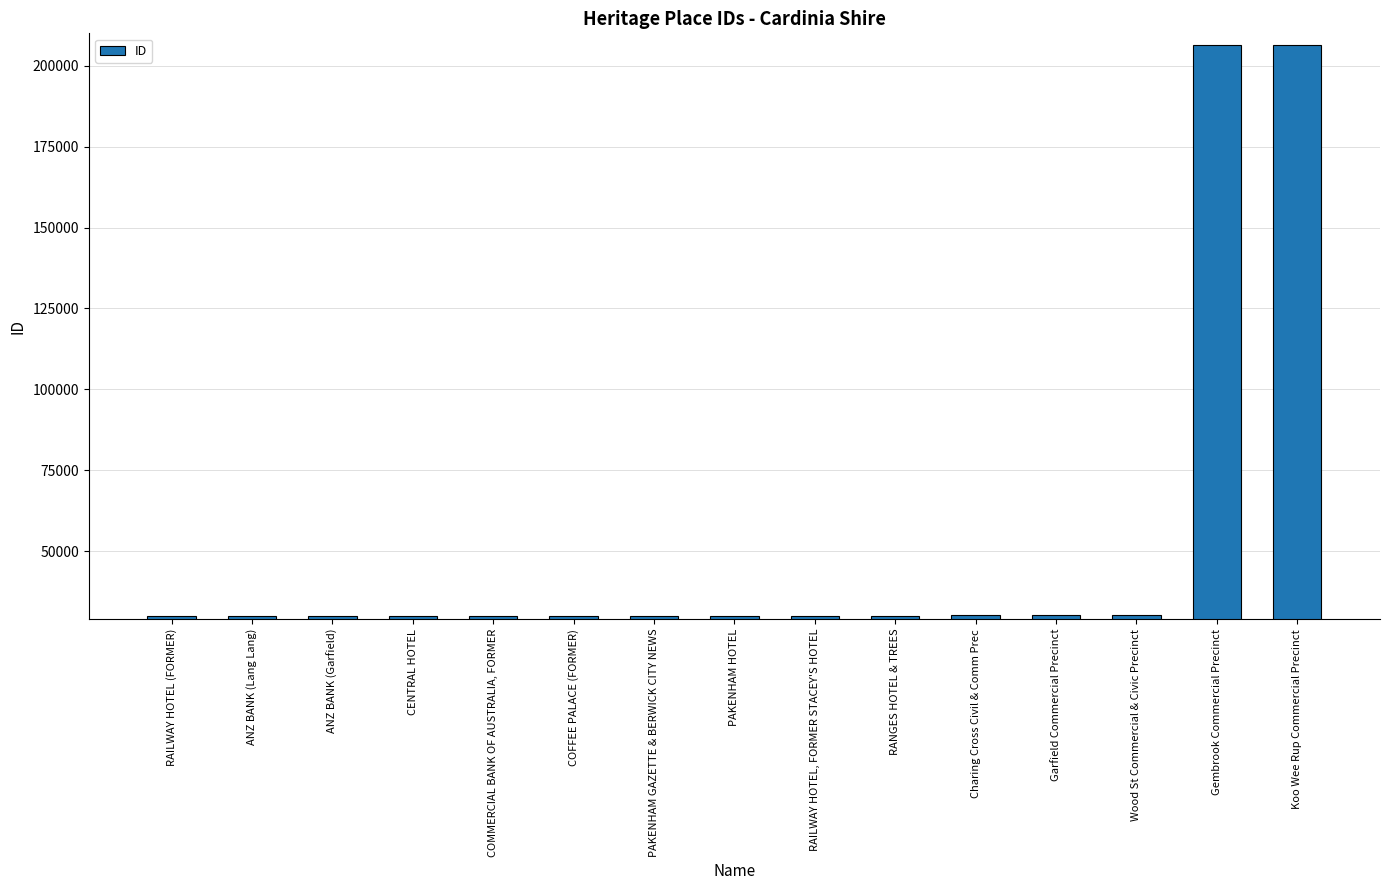

What is the maximum value shown in the chart?

206259